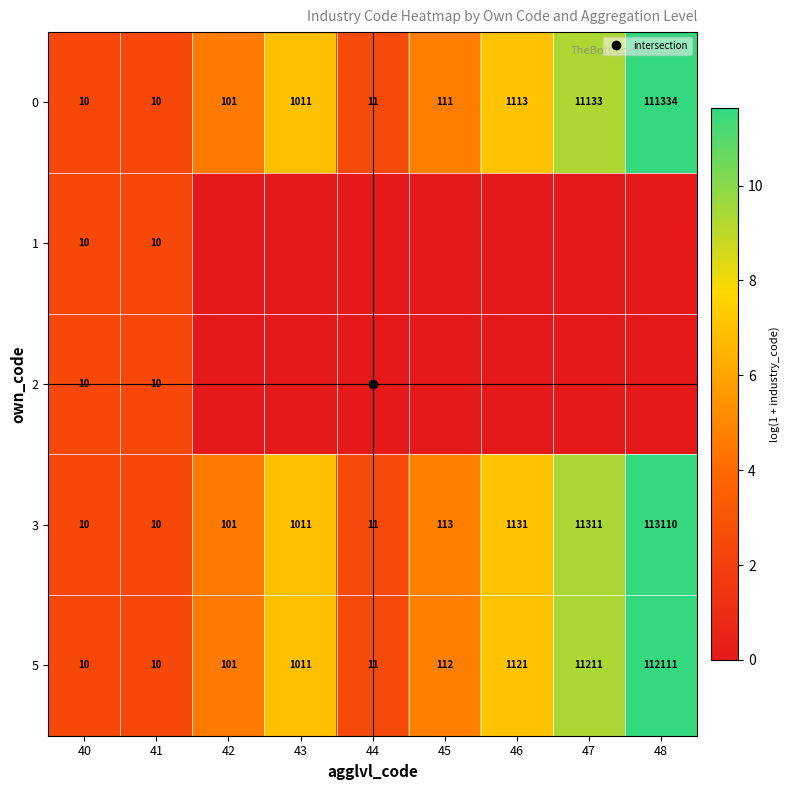

What is the spread (max minus min) of values at 48?

11.6